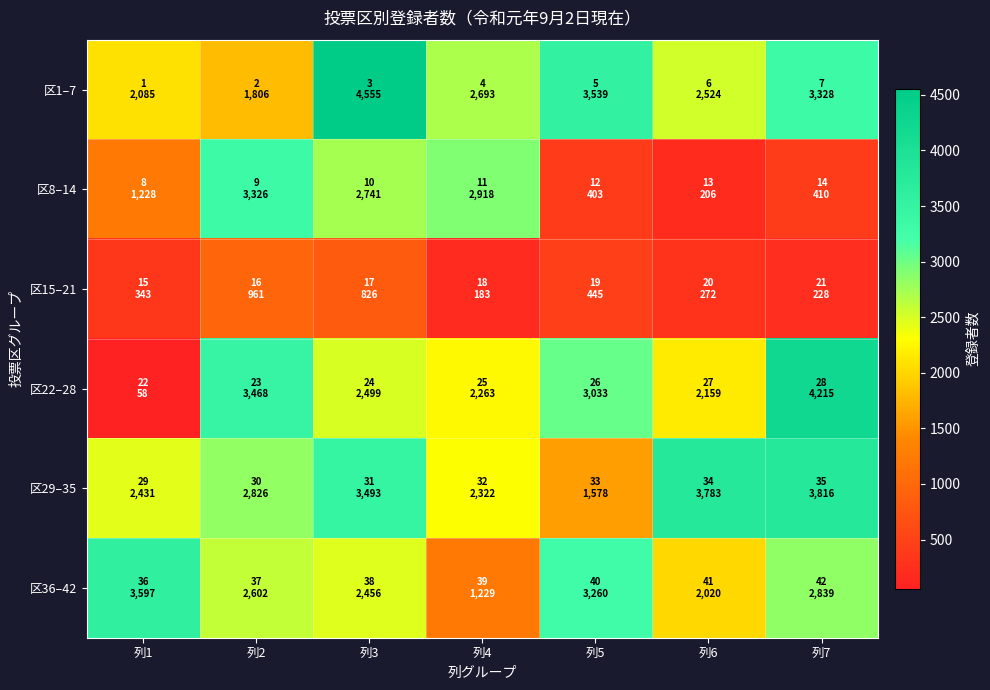

Which category has the highest value across all series?

列3